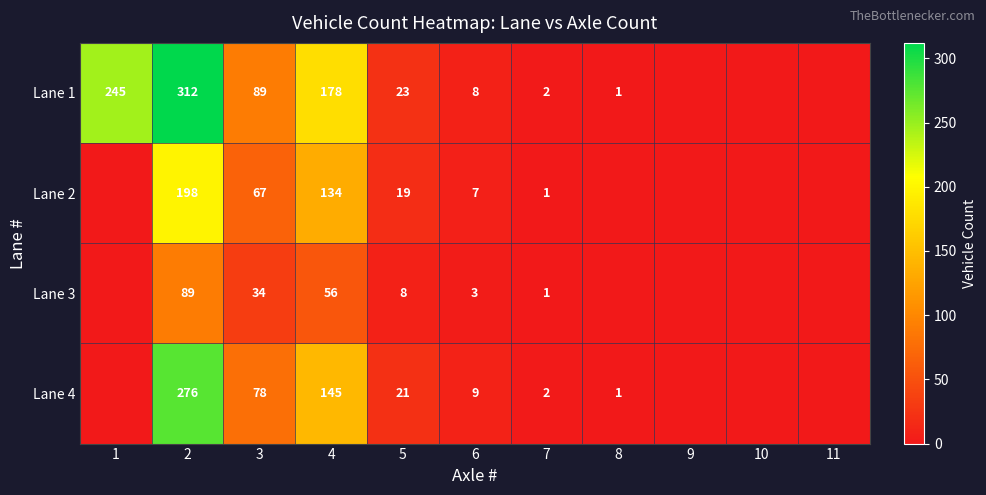

Count the number of data series in this chart.

4